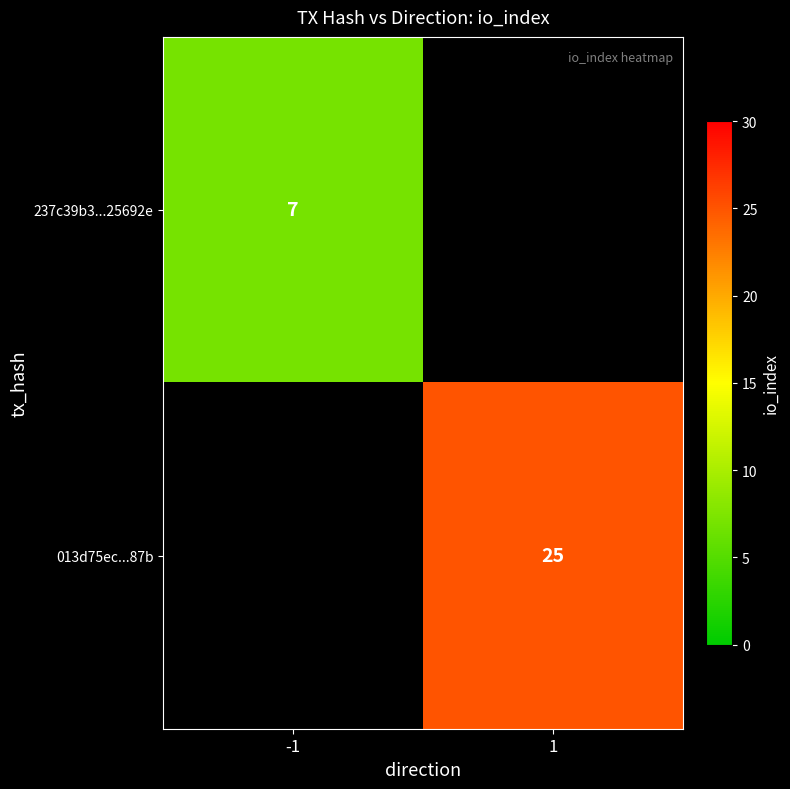

The value of 013d75ec...87b at 1 is 7. True or false?

False